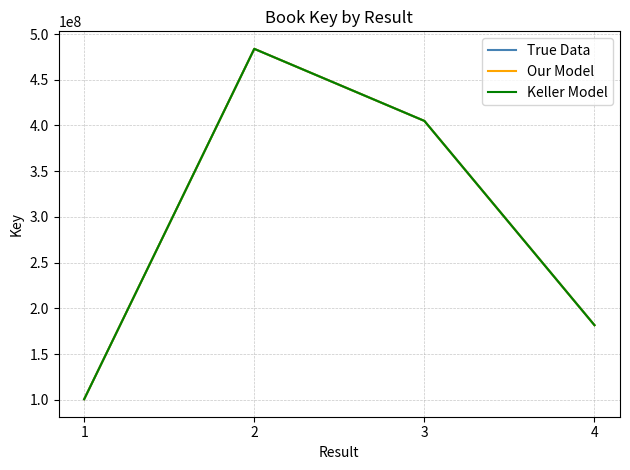

At 2, list the series in order from largest to smallest.

True Data, Our Model, Keller Model